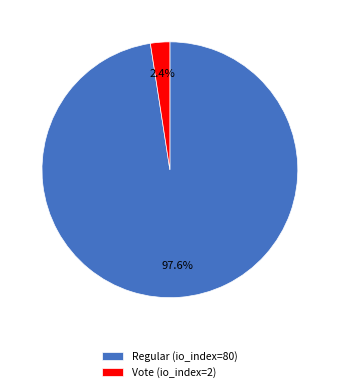

What percentage is the Regular (io_index=80) slice, to the nearest percent?

98%